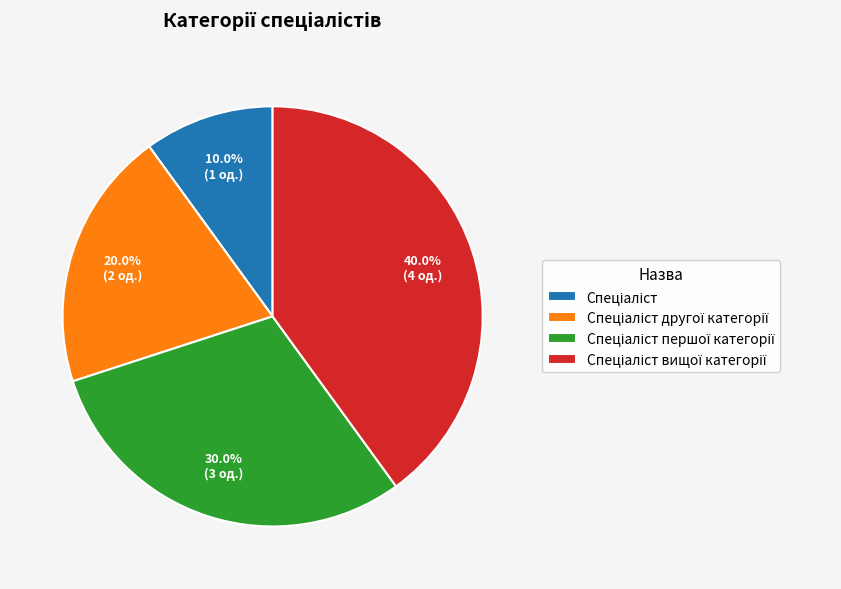

Is there a majority slice in this chart?

No